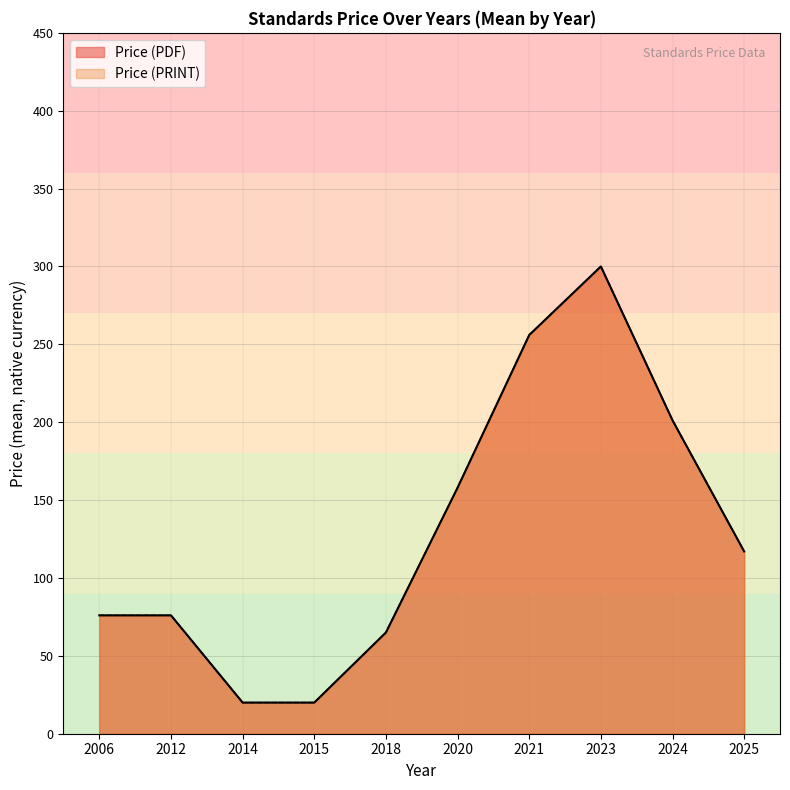

Is the value of Price (PRINT) at 2024 greater than the value of Price (PDF) at 2018?

Yes